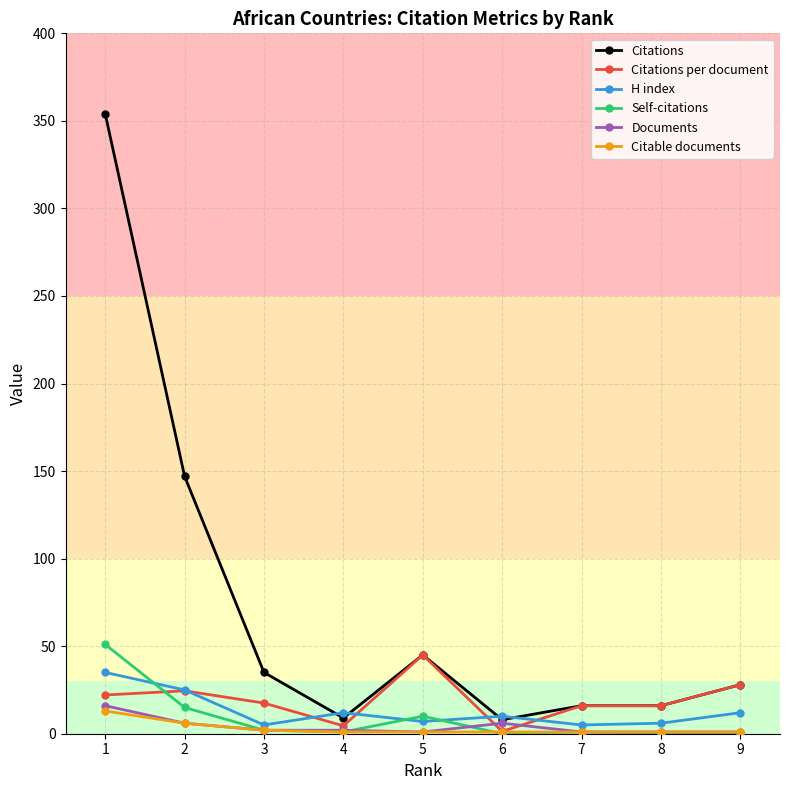

The value of Citations at 4 is 9.0. True or false?

True